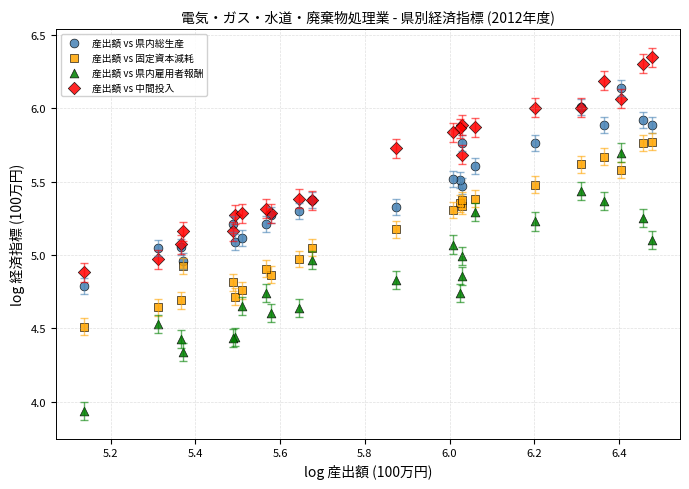

What are all the series names shown in the legend?

産出額 vs 県内総生産, 産出額 vs 固定資本減耗, 産出額 vs 県内雇用者報酬, 産出額 vs 中間投入